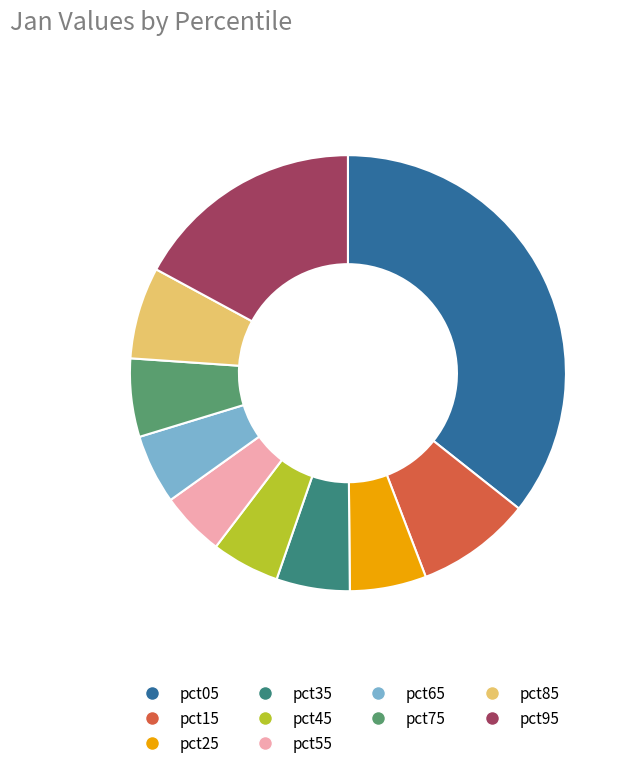

Between pct45 and pct75, which is larger?

pct75